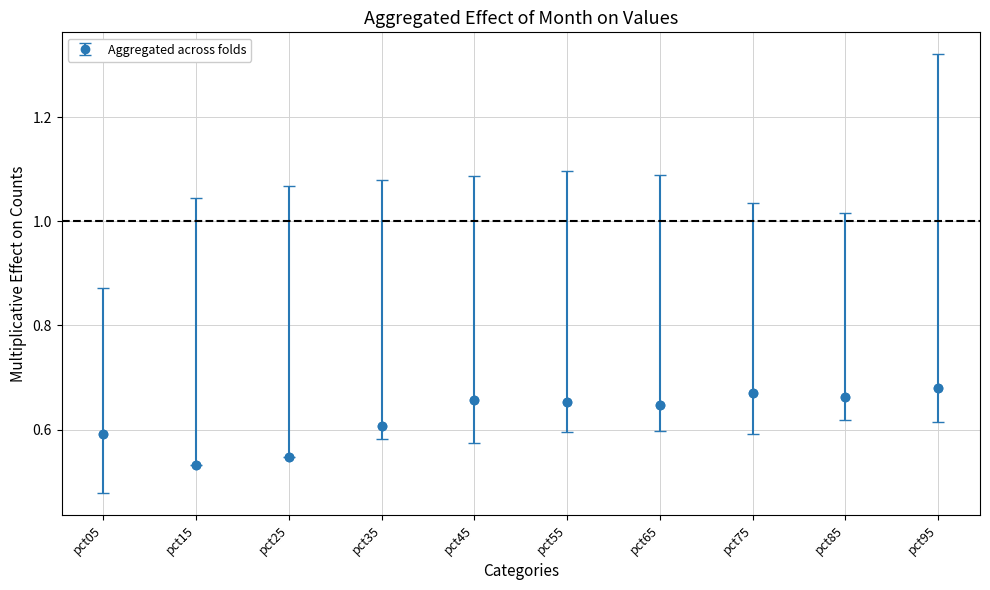

The chart shows a value of 0.4 at pct35. True or false?

False